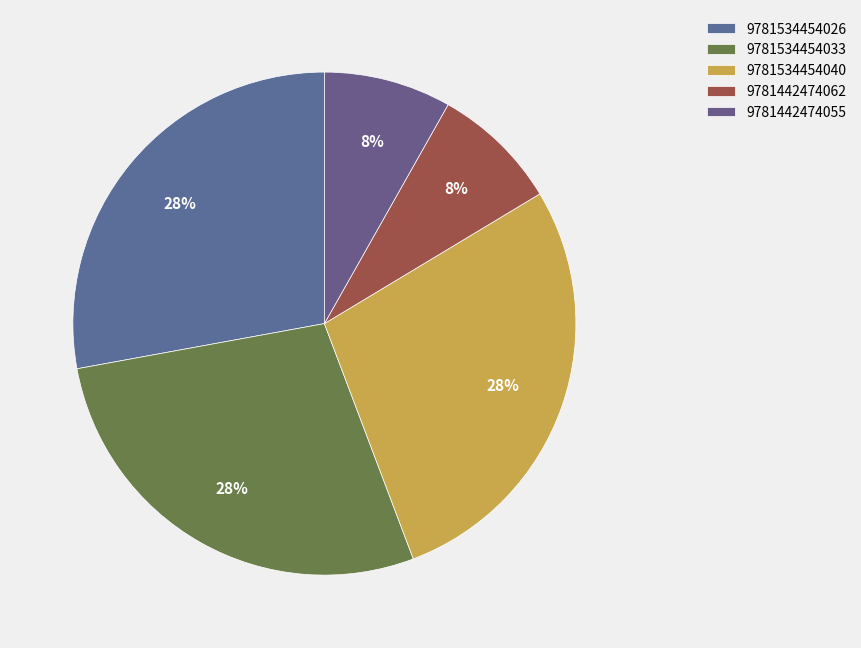

To the nearest percent, what is the average slice percentage?

20%